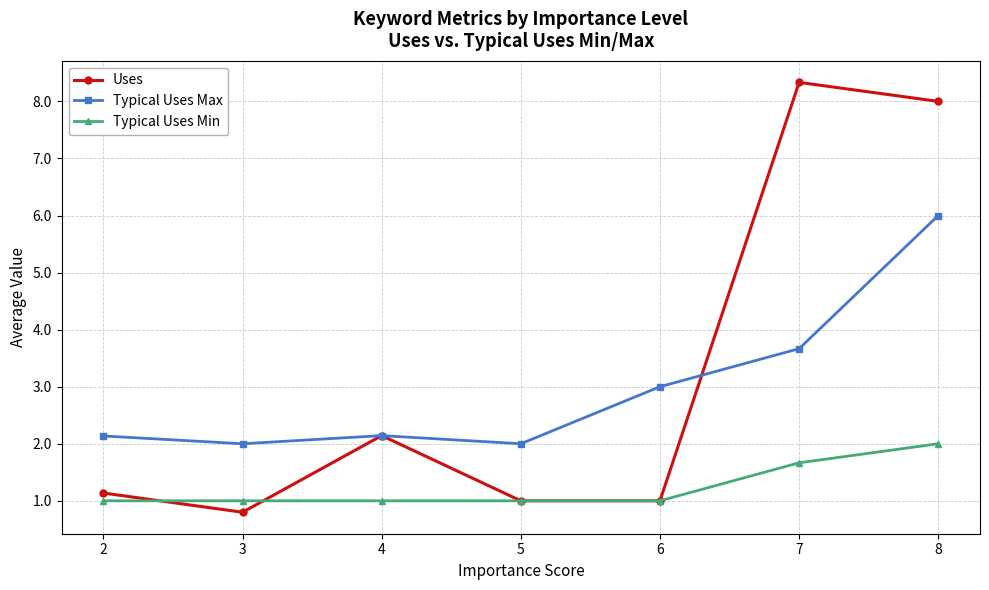

What is the value of the Typical Uses Max point at the 6th from the left?

3.7